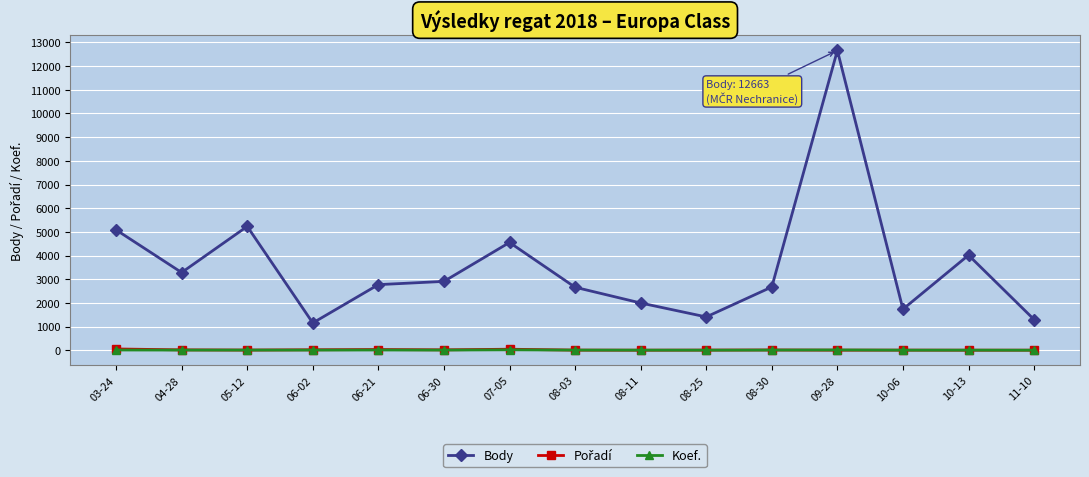

The value of Body at 05-12 is 3356. True or false?

False